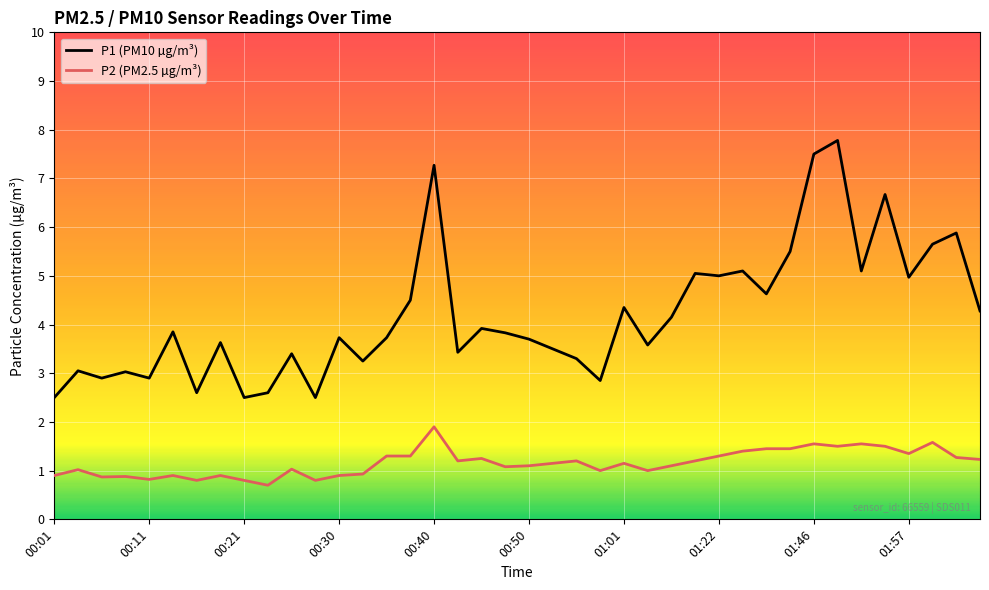

Which series has the largest range (max minus min)?

P1 (PM10 µg/m³)